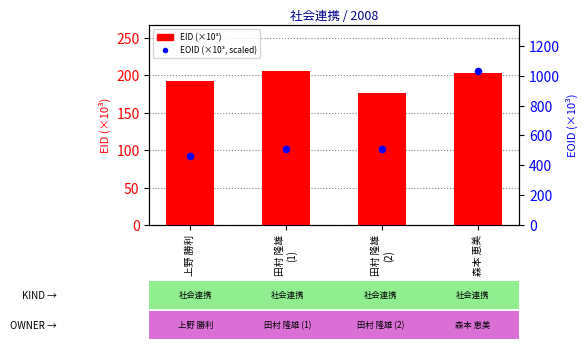

What is the total value across all series at 田村 隆雄
(1)?

307.6